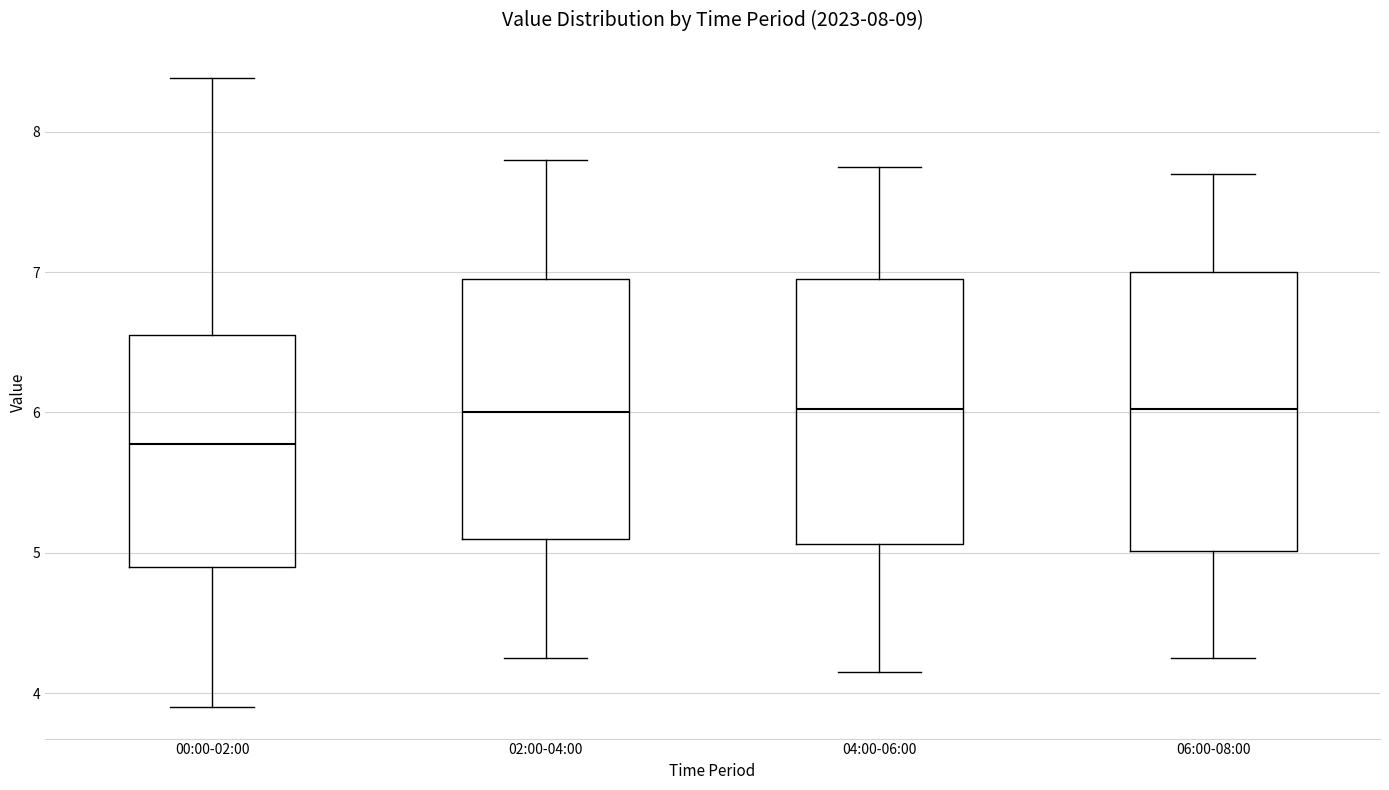

Where is the lower edge of the box for 02:00-04:00 on the y-axis? The values are not printed on the chart, so give them approximately, as read against the axis.

5.1